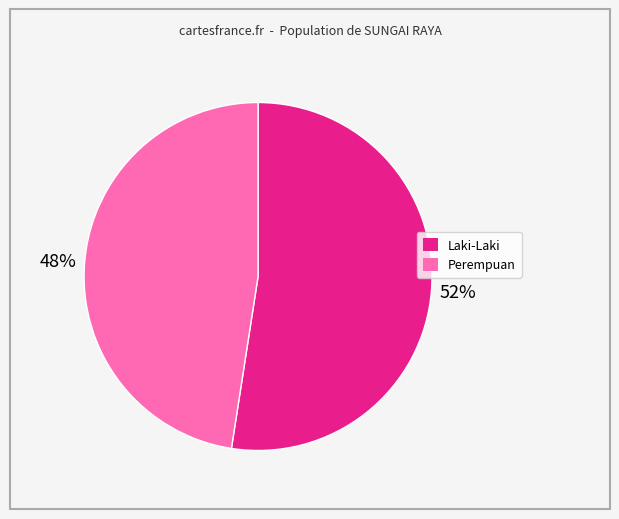

Is there a majority slice in this chart?

Yes